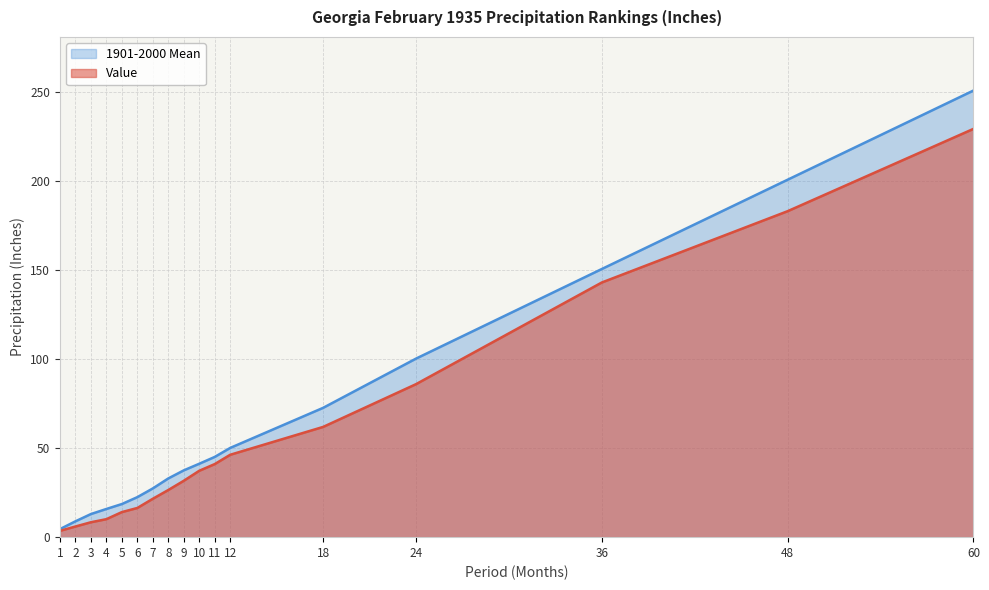

True or false: Value and 1901-2000 Mean intersect in this chart.

False